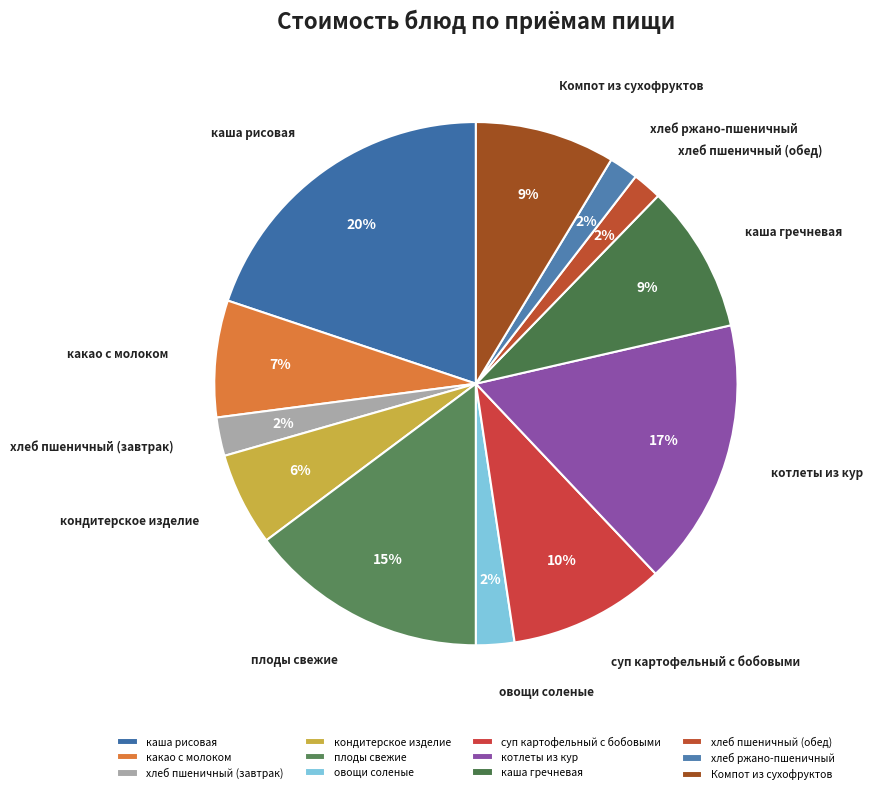

The овощи соленые slice represents 2% of the pie. True or false?

True